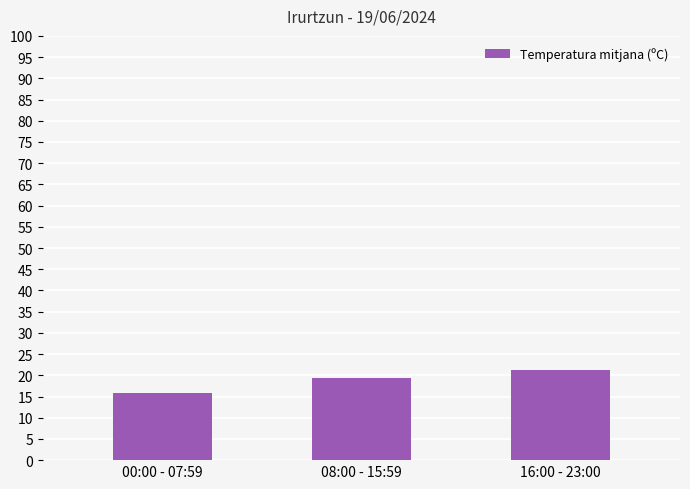

What is the label of the 2nd bar from the right?

08:00 - 15:59